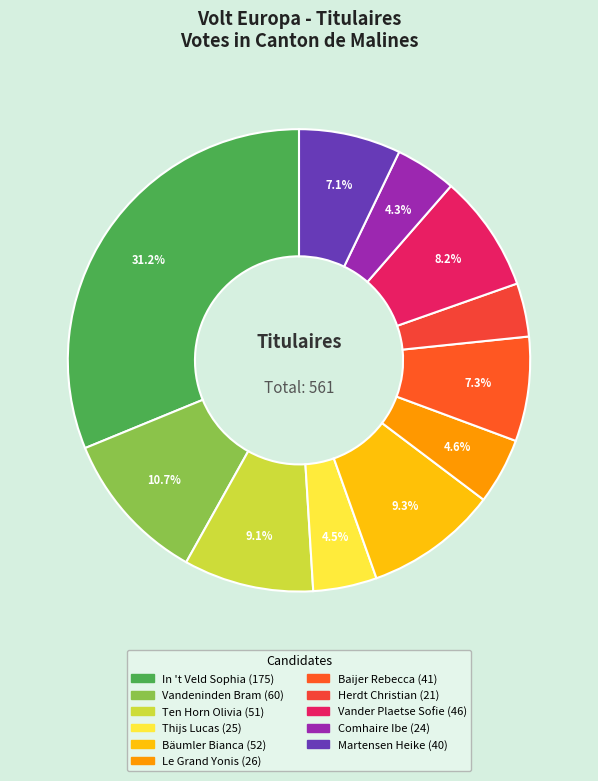

To the nearest percent, what portion does Comhaire Ibe represent?

4%